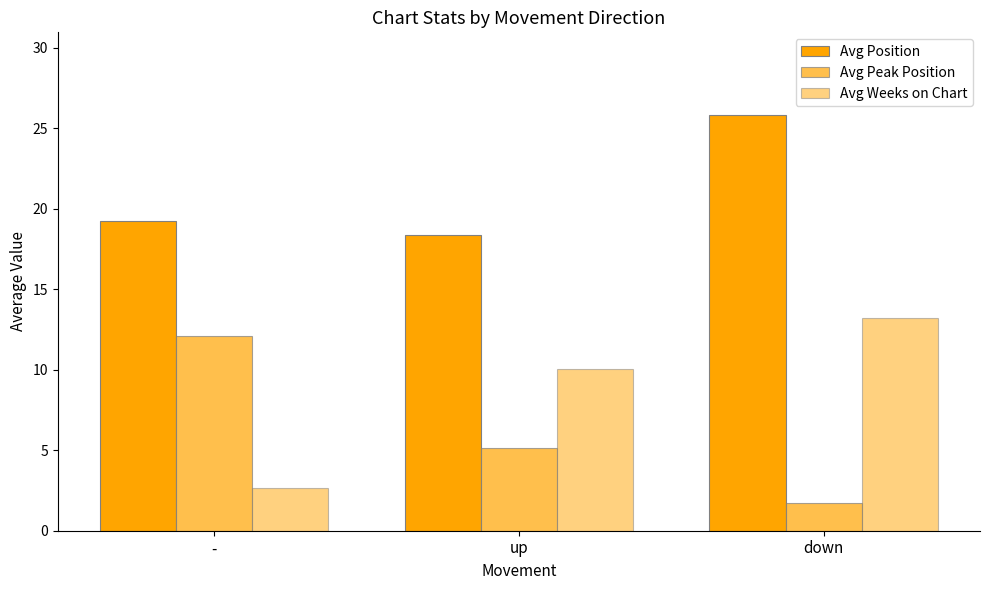

True or false: Avg Position has a value of 7.3 at -.

False